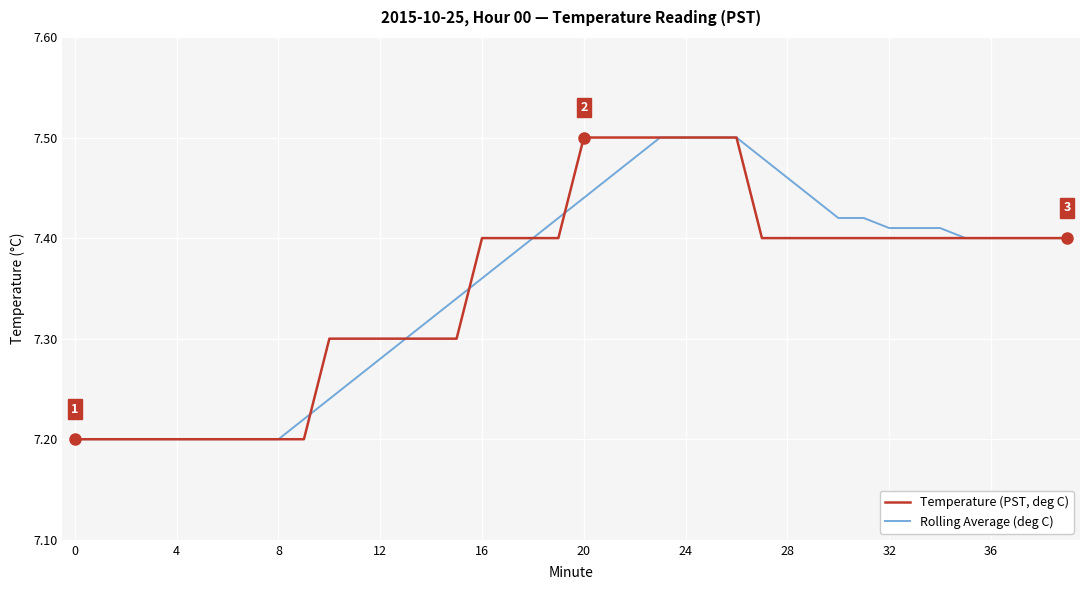

List the series in order of their overall mean, lowest first.

Temperature (PST, deg C), Rolling Average (deg C)